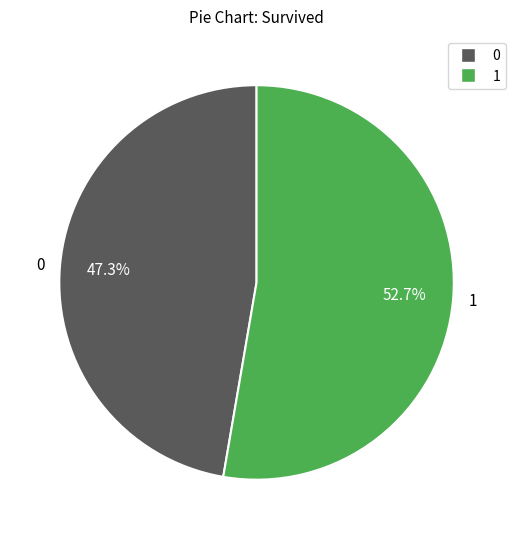

What is the ratio of the value at 1 to the value at 0?

1.1